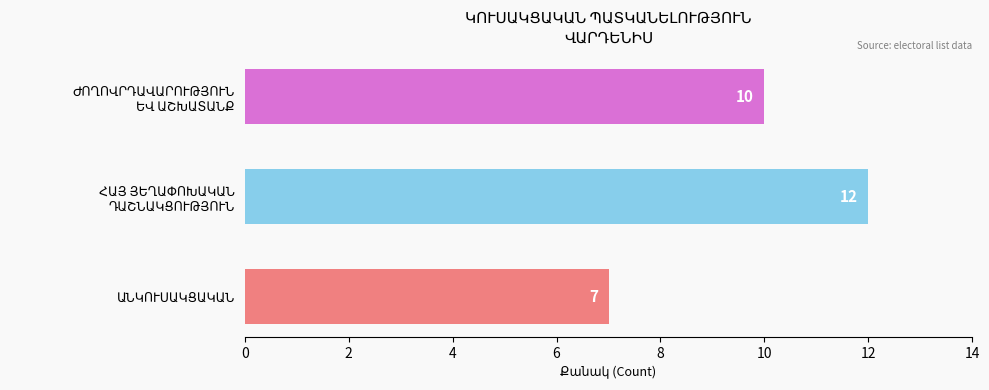

How many values are between 7 and 12?

3